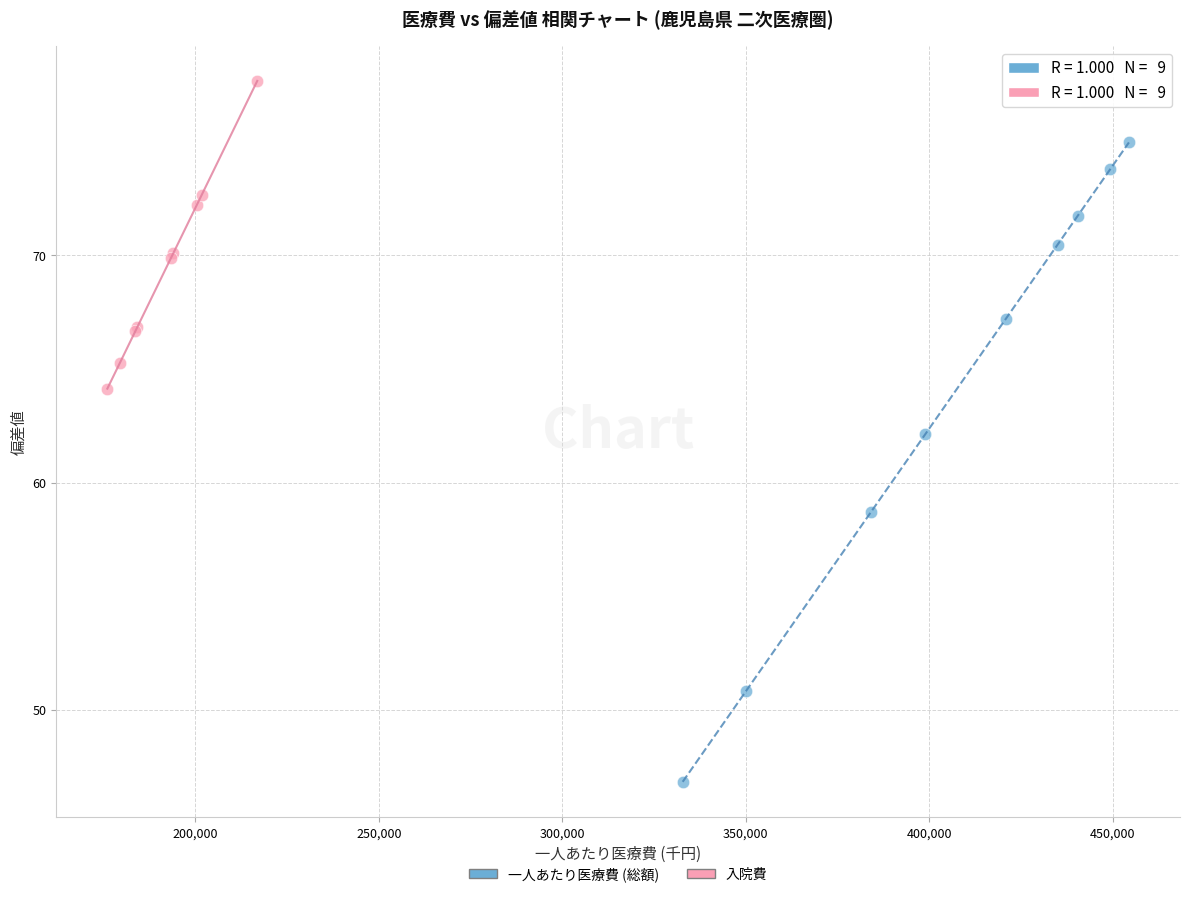

Which series contains the lowest Y value?

一人あたり医療費 (総額)